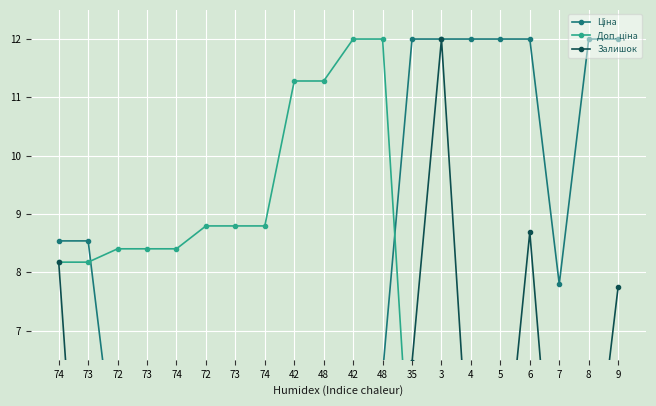

After their last crossing, which series has the higher values: Ціна or Доп. ціна?

Ціна